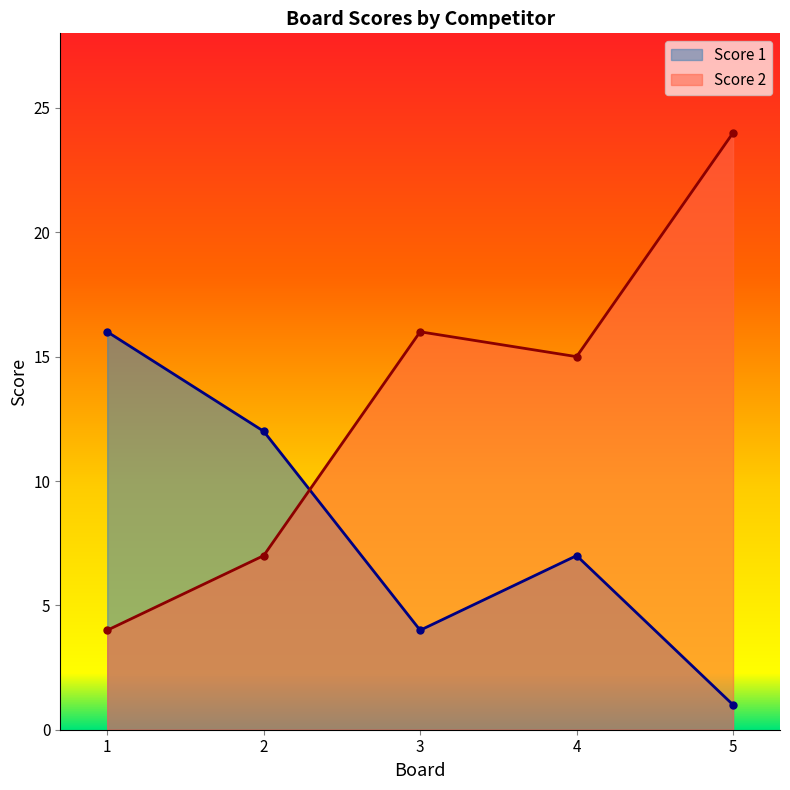

How many interior local valleys does the Score 1 series have?

1